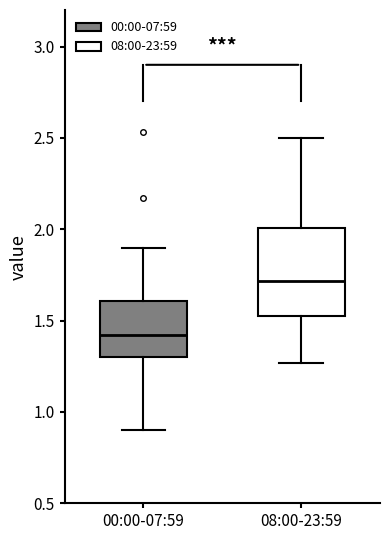

Reading left to right, read every box against the y-axis: the position of its median line, the range the box covers, and the ends of its whiskers. The values are not printed on the chart, so give them approximately, as read against the axis.

00:00-07:59: median 1.40, box 1.30 to 1.60, whiskers 0.90 to 1.90
08:00-23:59: median 1.70, box 1.50 to 2.00, whiskers 1.25 to 2.50